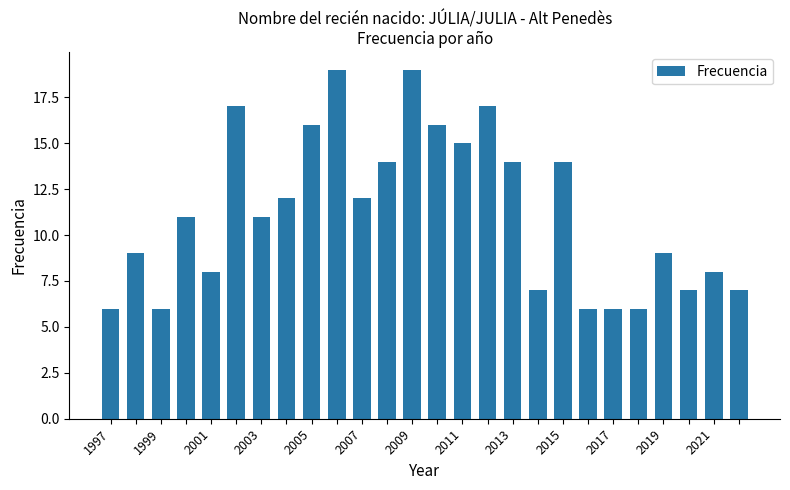

Reading right to left, transcribe all the data shown in this chart.

7	8	7	9	6	6	6	14	7	14	17	15	16	19	14	12	19	16	12	11	17	8	11	6	9	6